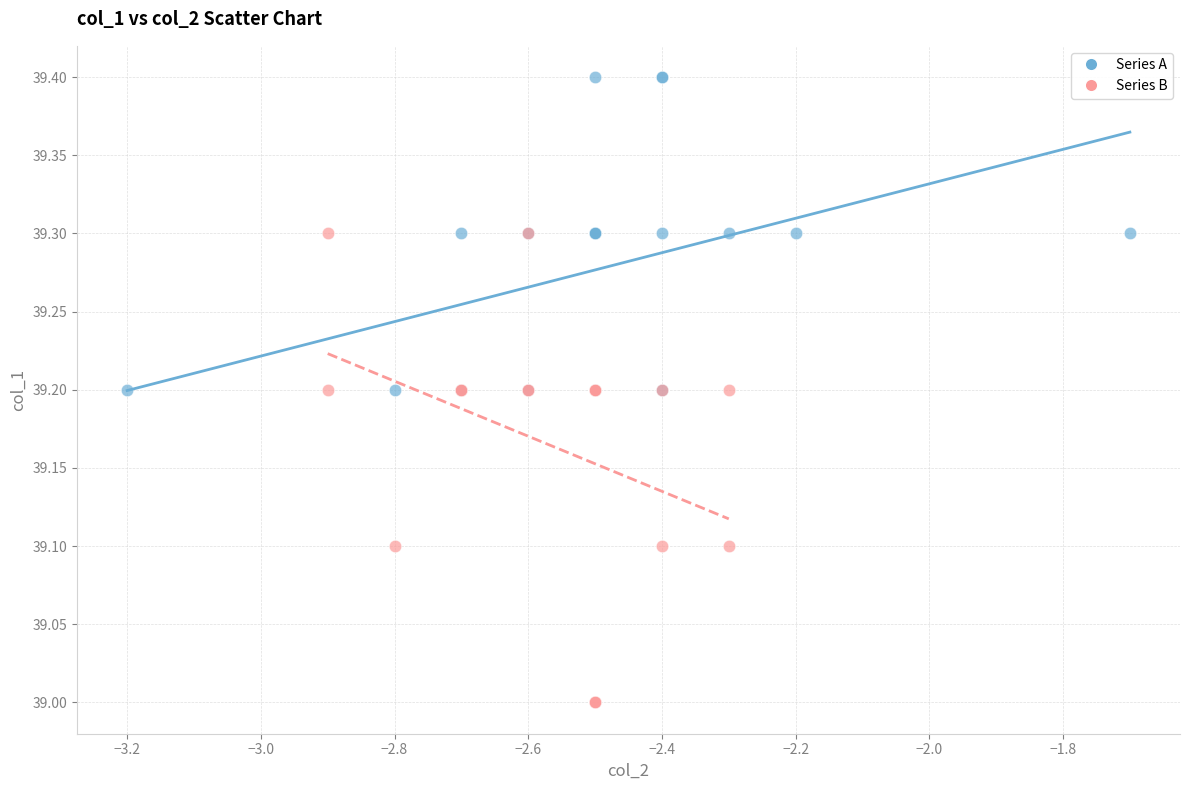

Which series has the largest Y range (max minus min)?

Series B